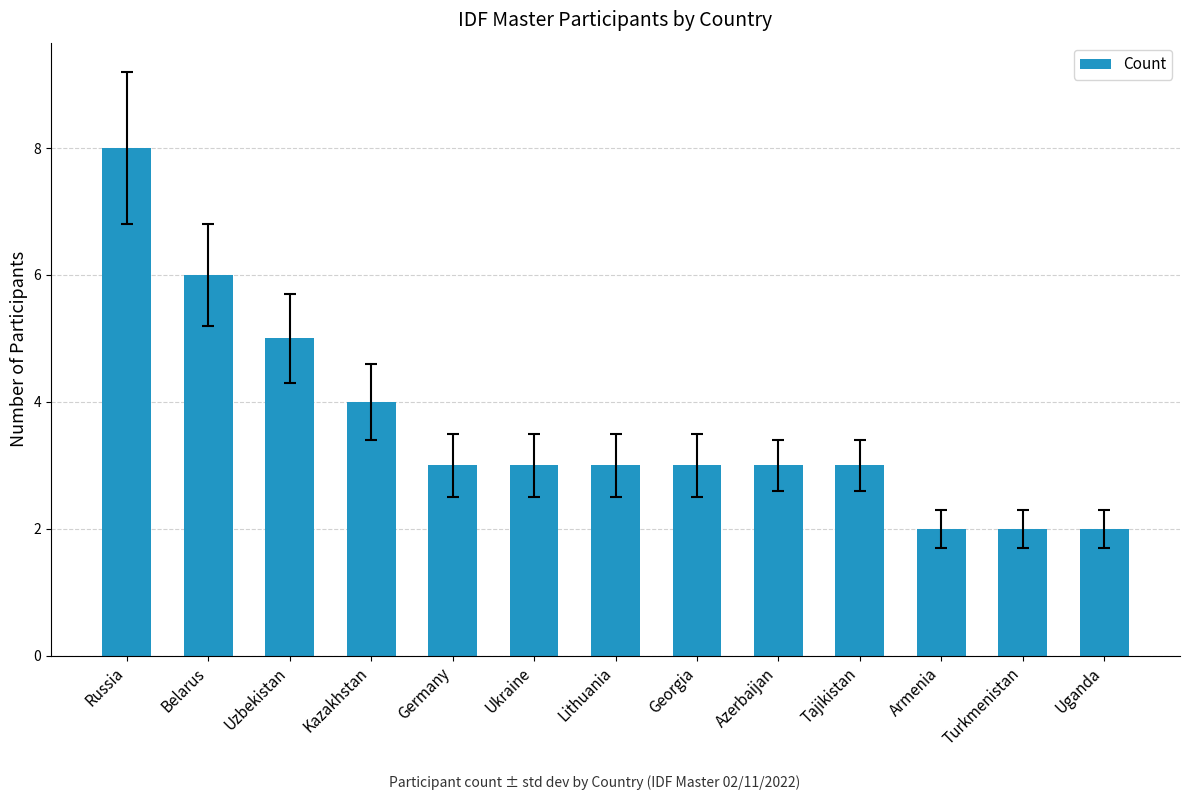

True or false: the data shows 3 at Azerbaijan.

True